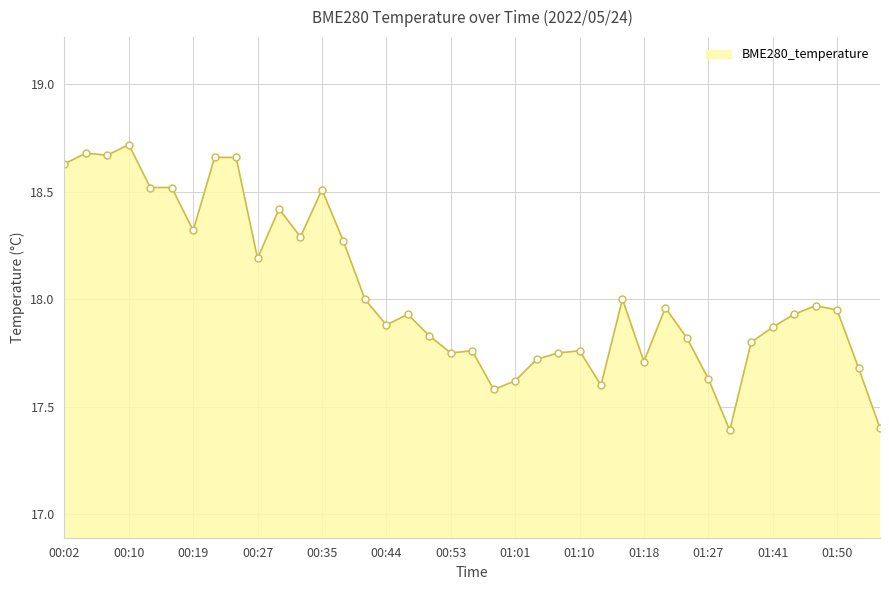

What is the sum of all values?

703.4